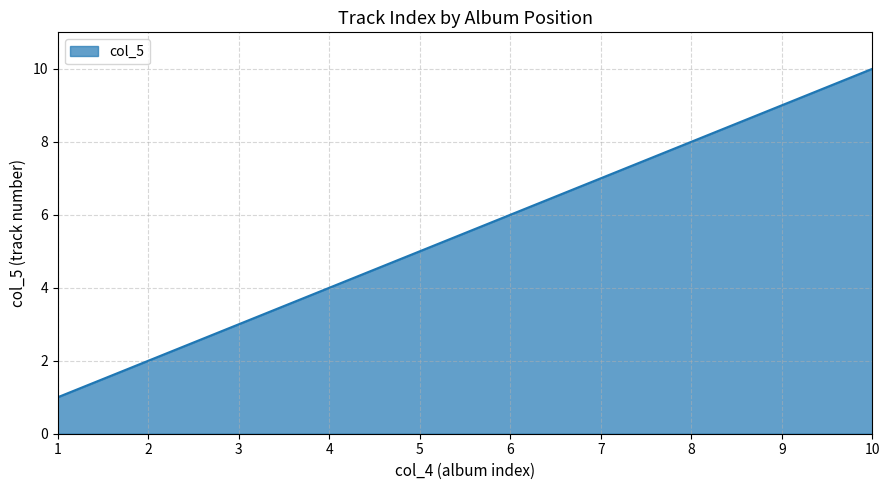

The chart shows a value of 6 at 4. True or false?

False